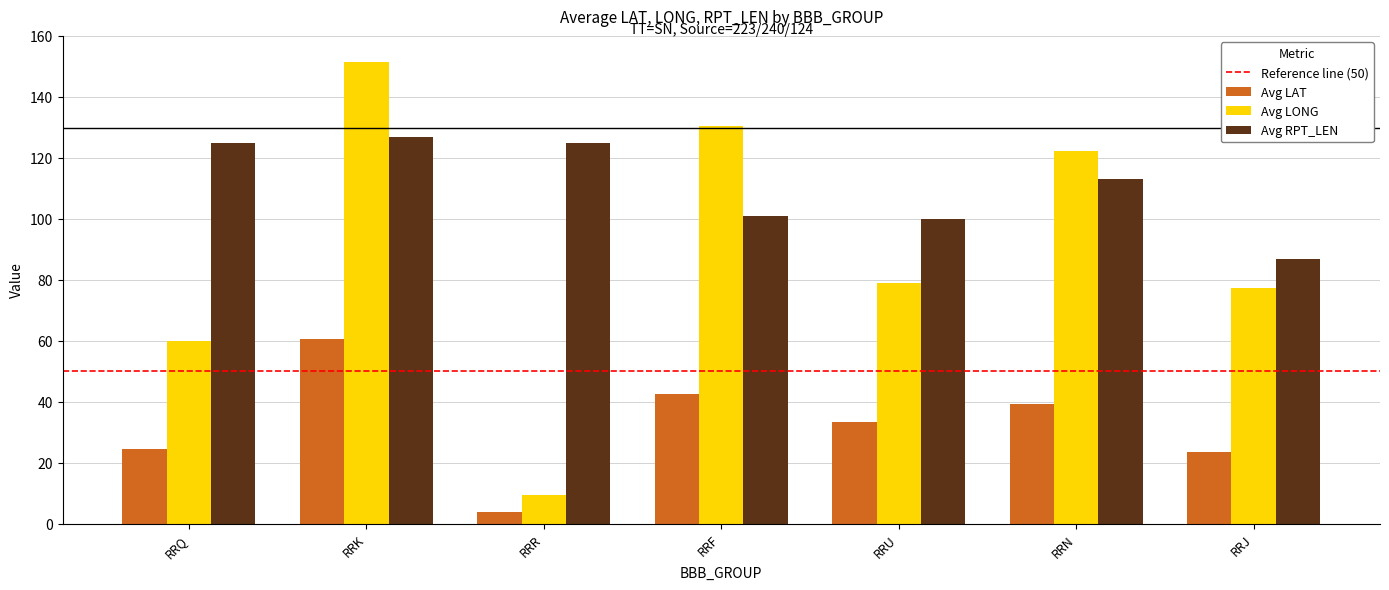

The value of Avg LAT at RRN is 59.0. True or false?

False